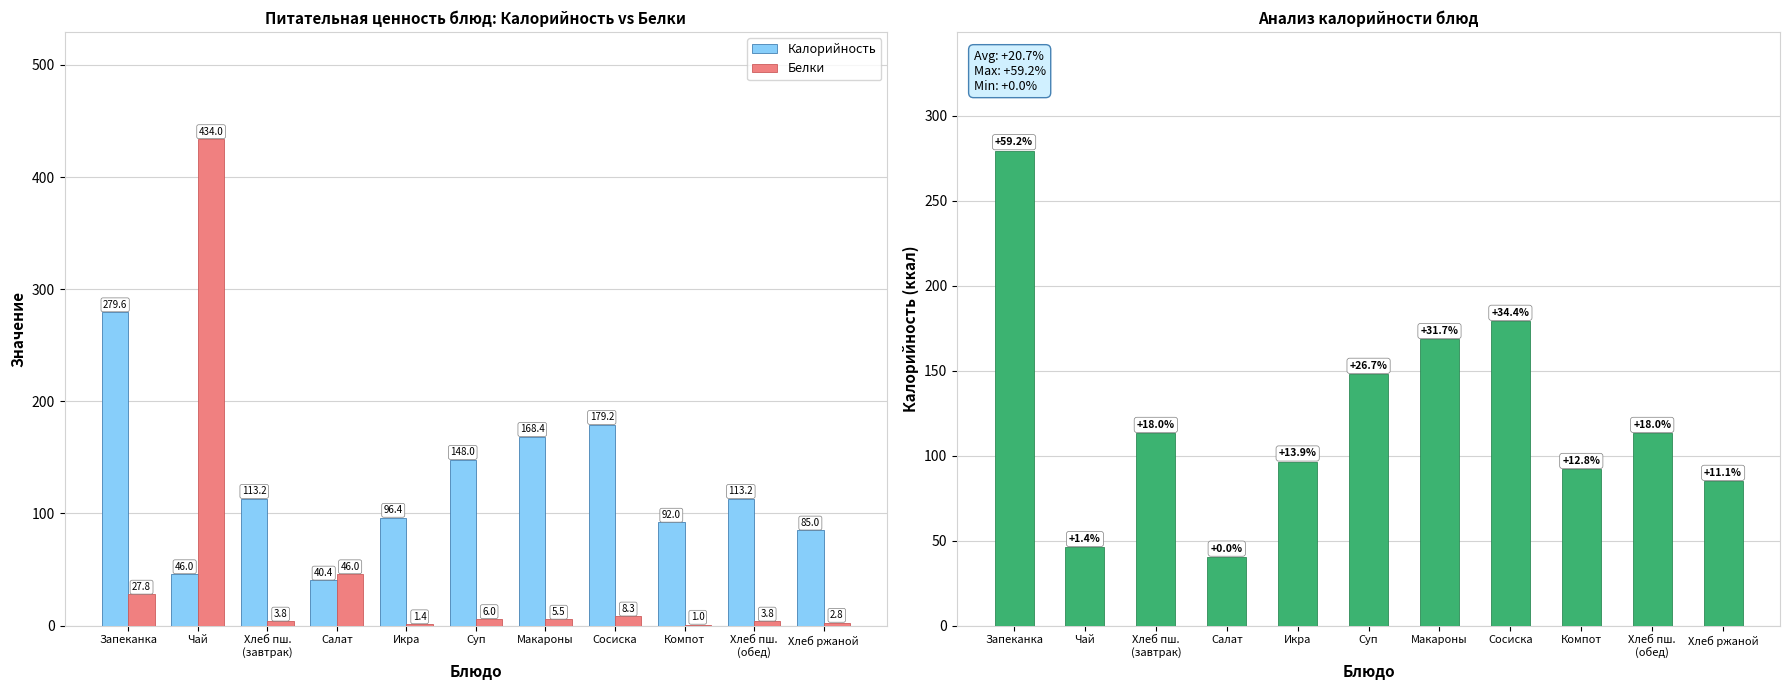

True or false: Белки has a value of 1.7 at Хлеб пш.
(обед).

False